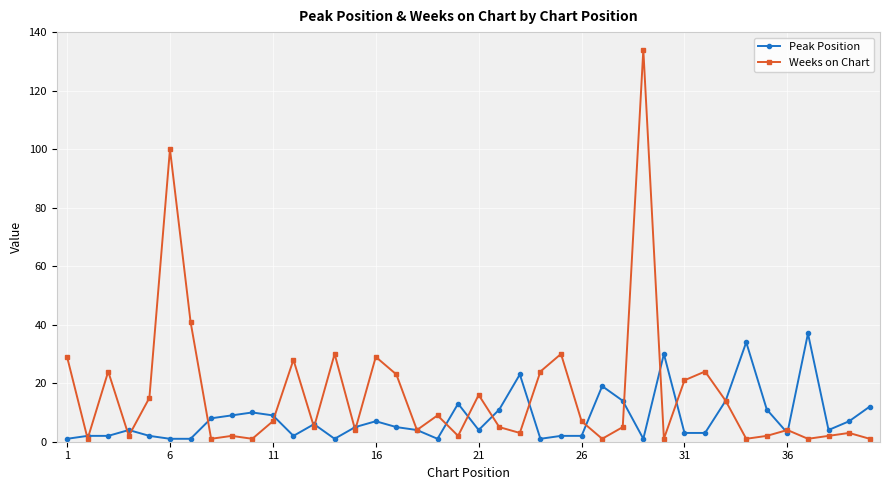

List the series in order of their overall mean, lowest first.

Peak Position, Weeks on Chart